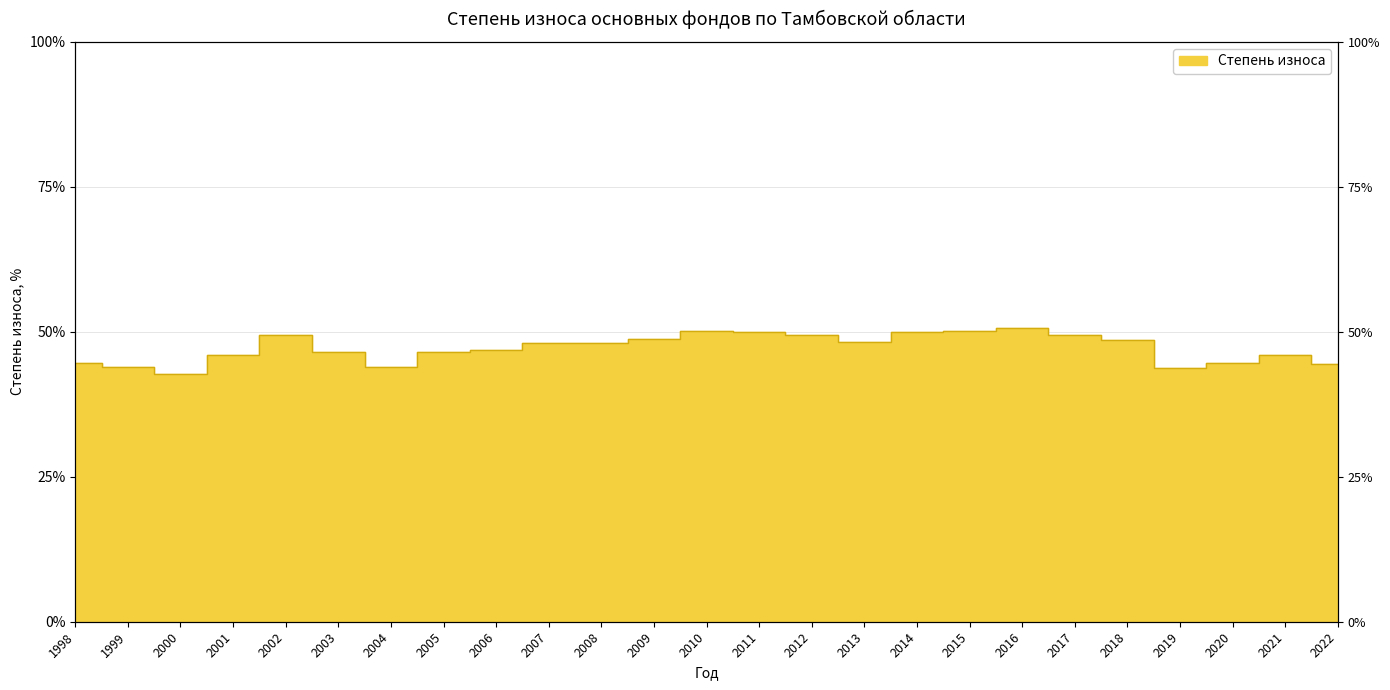

How many series are shown in this chart?

1